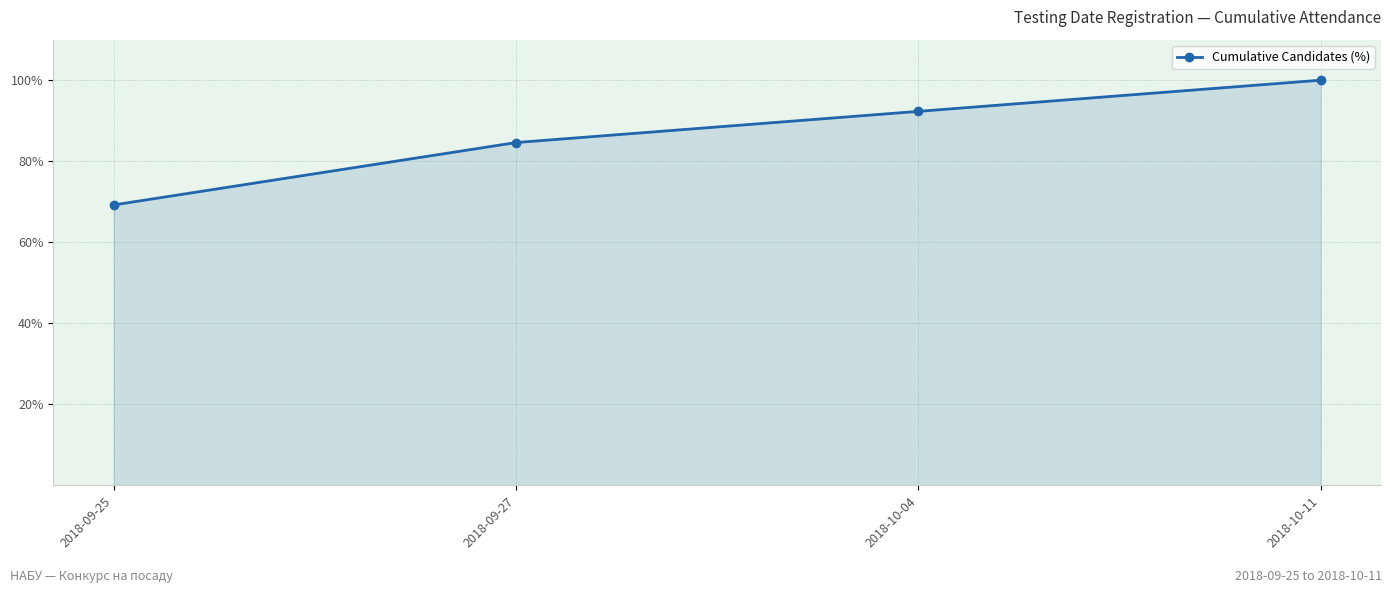

What is the change in value from 2018-09-25 to 2018-09-27?

+15.4